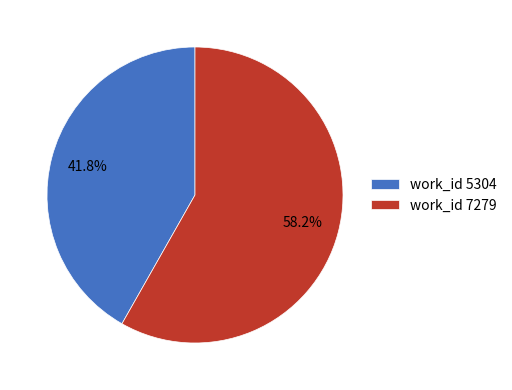

Between work_id 5304 and work_id 7279, which is larger?

work_id 7279